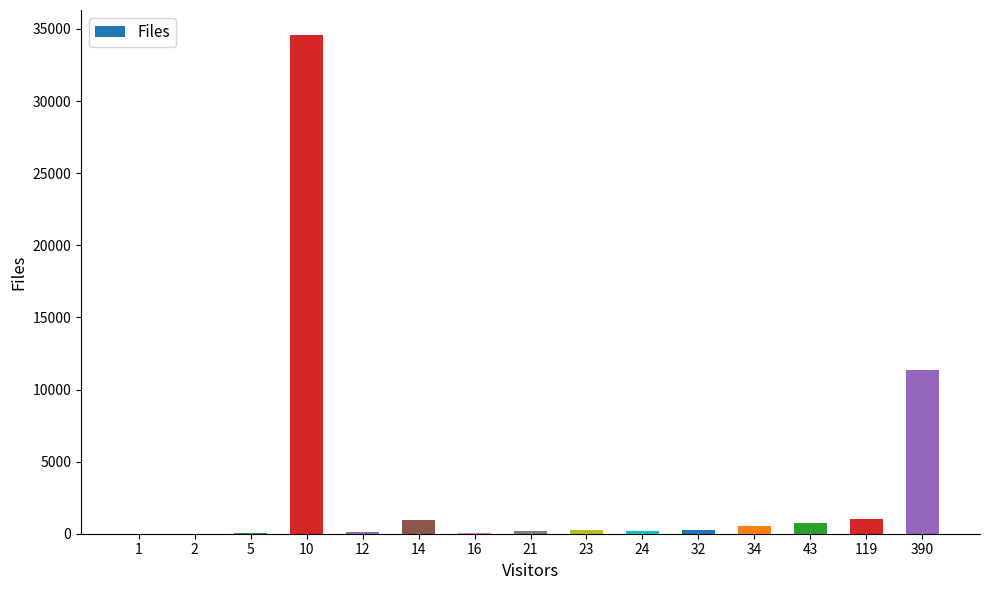

Count the number of categories in the chart.

15